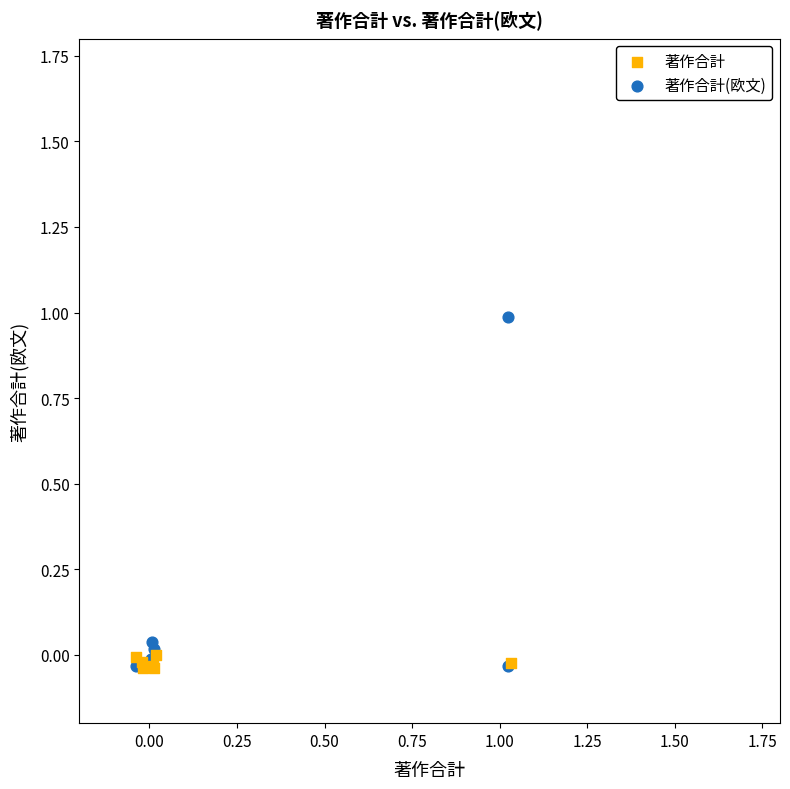

Which series has the widest spread of Y values?

著作合計(欧文)